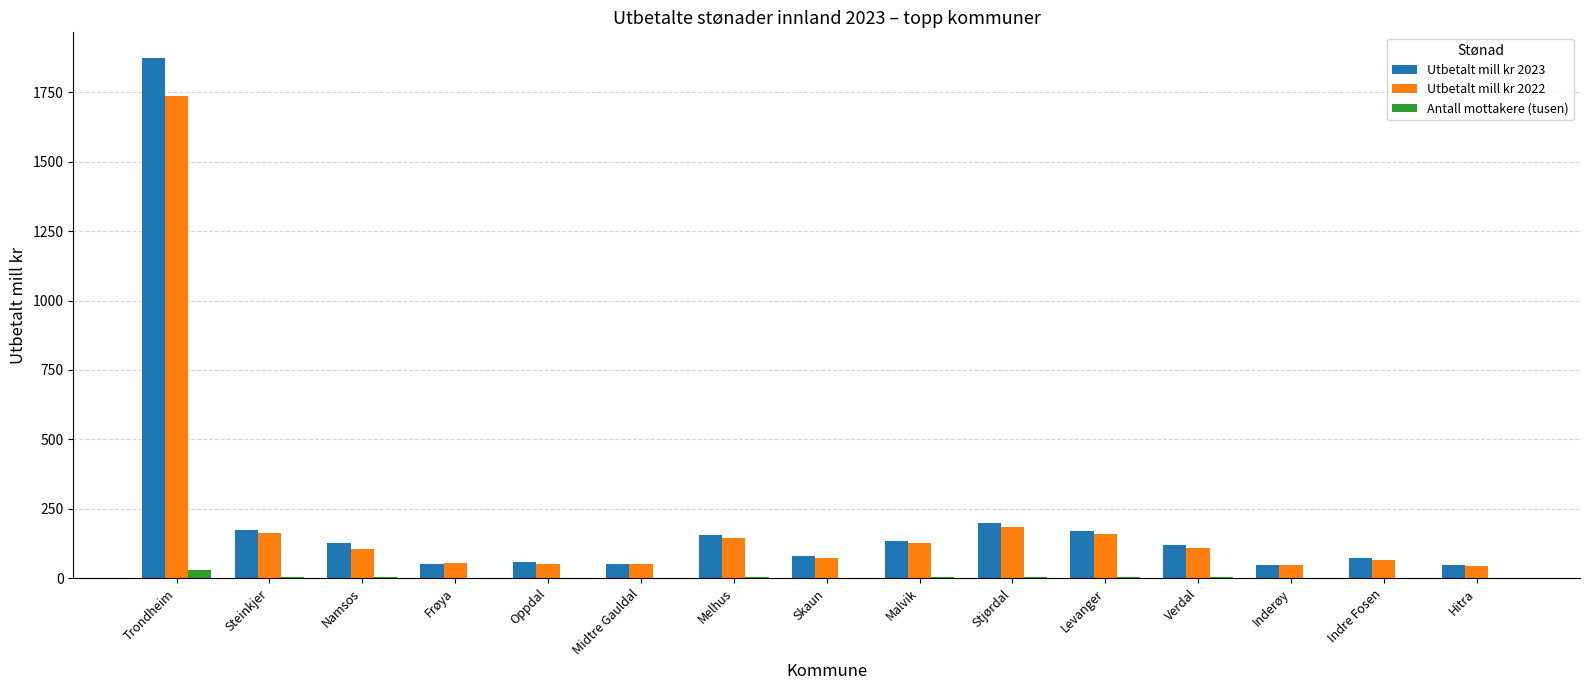

At which label does Utbetalt mill kr 2022 first exceed 104?

Trondheim